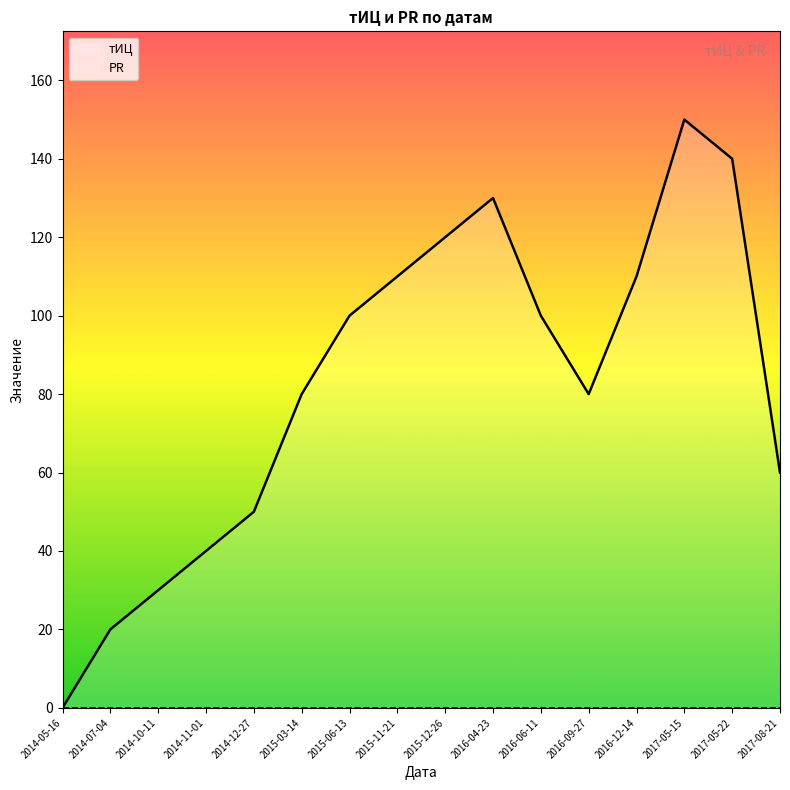

What is the value of the 16th point from the left?

60